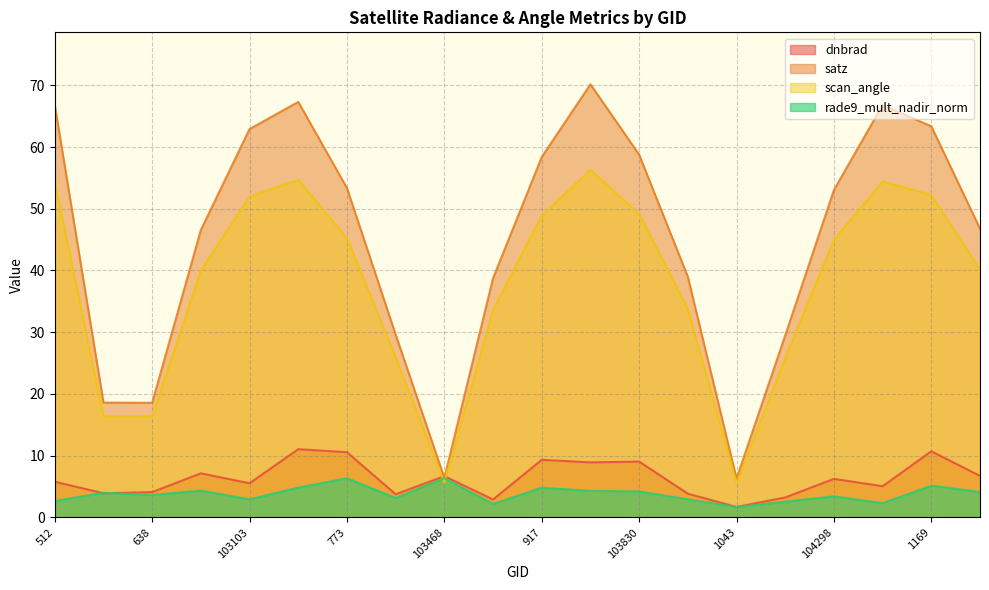

What is the greatest value displayed?

70.2